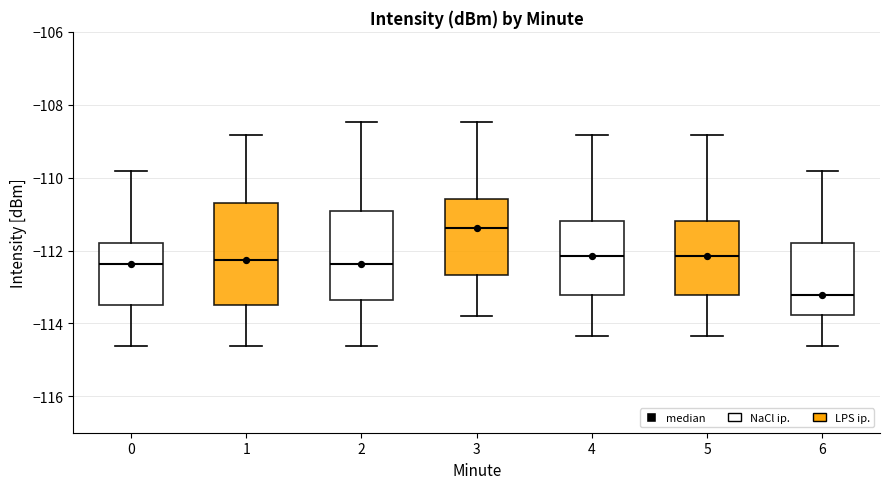

Reading left to right, read every box against the y-axis: the position of its median line, the range the box covers, and the ends of its whiskers. The values are not printed on the chart, so give them approximately, as read against the axis.

0: median -112.4, box -113.4 to -111.8, whiskers -114.6 to -109.8
1: median -112.2, box -113.4 to -110.6, whiskers -114.6 to -108.8
2: median -112.4, box -113.4 to -111.0, whiskers -114.6 to -108.4
3: median -111.4, box -112.6 to -110.6, whiskers -113.8 to -108.4
4: median -112.2, box -113.2 to -111.2, whiskers -114.4 to -108.8
5: median -112.2, box -113.2 to -111.2, whiskers -114.4 to -108.8
6: median -113.2, box -113.8 to -111.8, whiskers -114.6 to -109.8